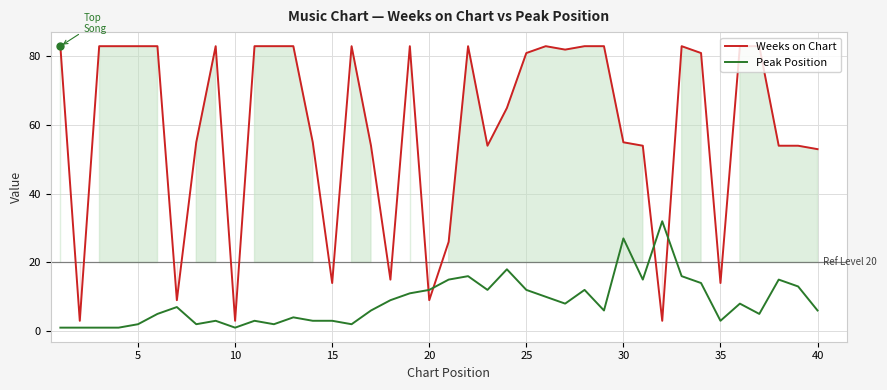

How many lines are shown in the chart?

2